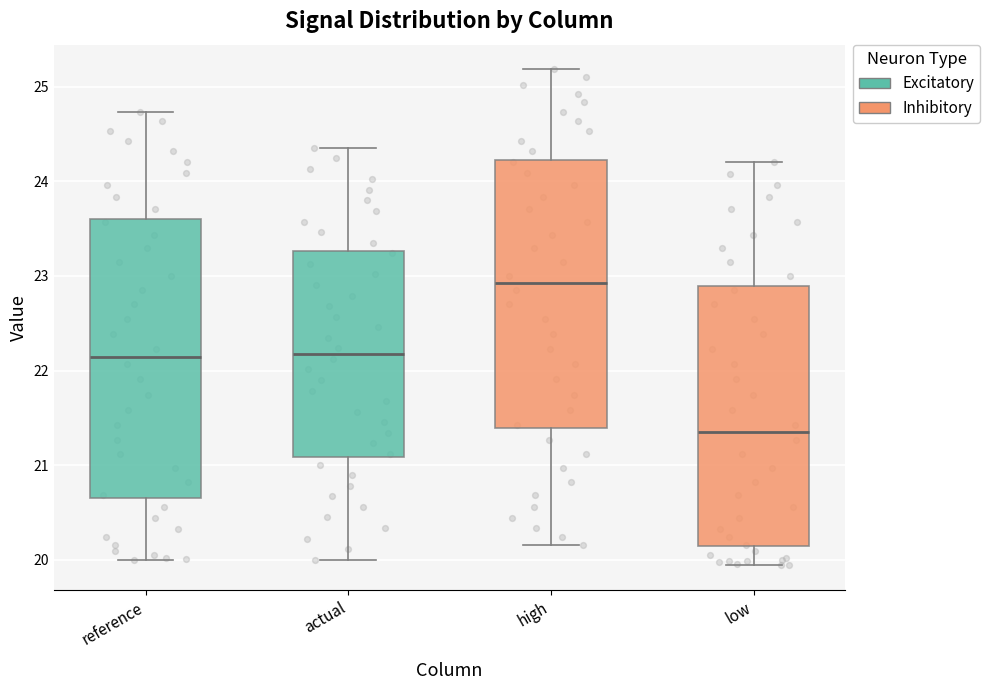

Reading left to right, read every box against the y-axis: the position of its median line, the range the box covers, and the ends of its whiskers. The values are not printed on the chart, so give them approximately, as read against the axis.

reference: median 22.1, box 20.7 to 23.6, whiskers 20.0 to 24.7
actual: median 22.2, box 21.1 to 23.3, whiskers 20.0 to 24.4
high: median 22.9, box 21.4 to 24.2, whiskers 20.2 to 25.2
low: median 21.3, box 20.1 to 22.9, whiskers 19.9 to 24.2